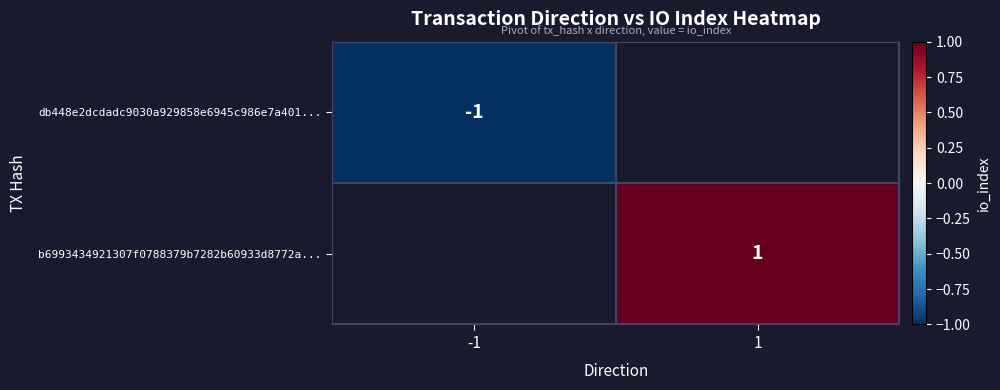

What is the total value across all series at 1?

1